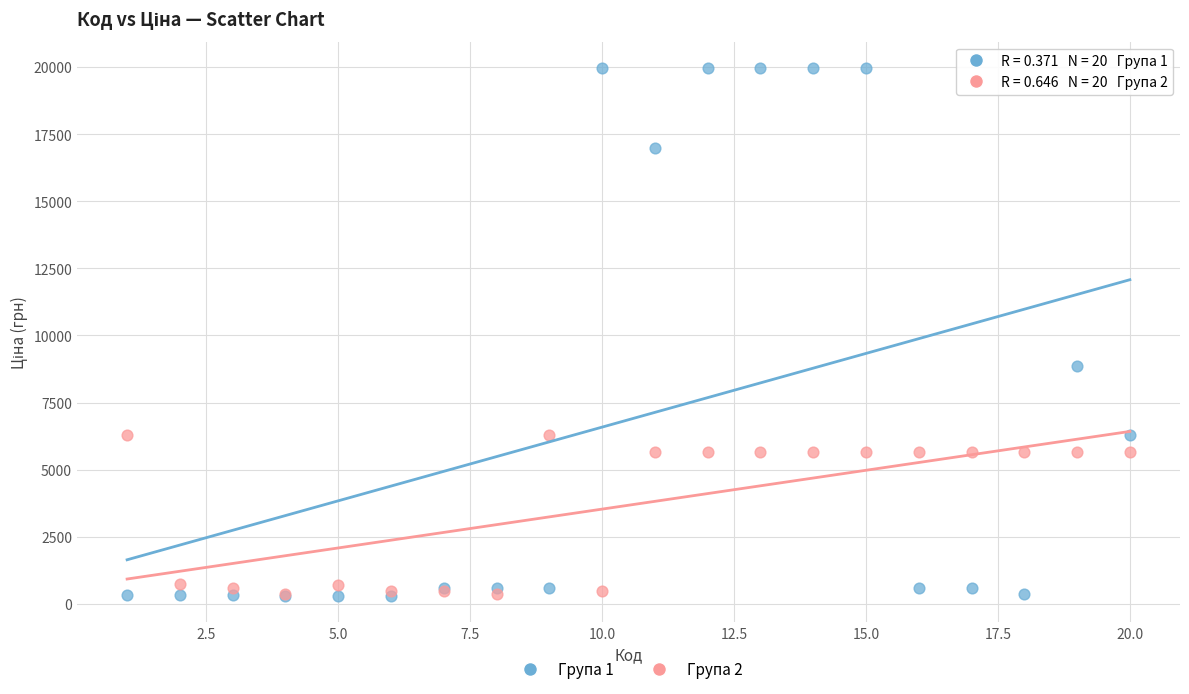

Across all series, what Y value is closest to 10137?

8856.7